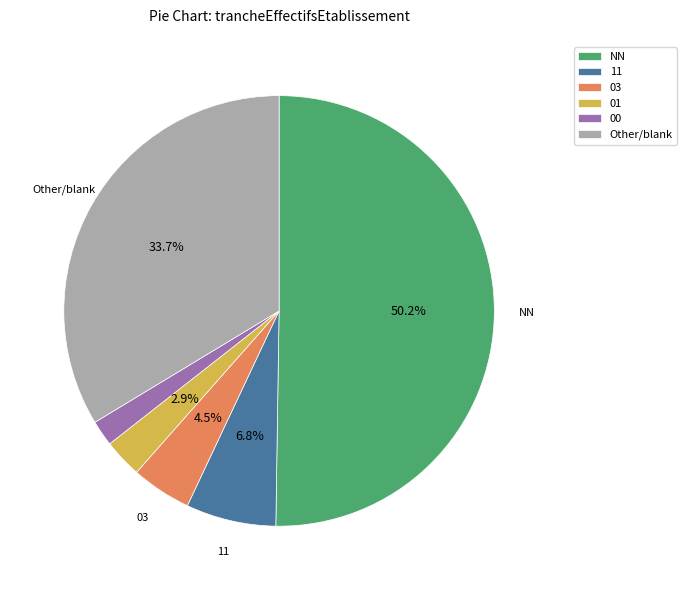

Combined, do 03 and 11 account for over 50%?

No